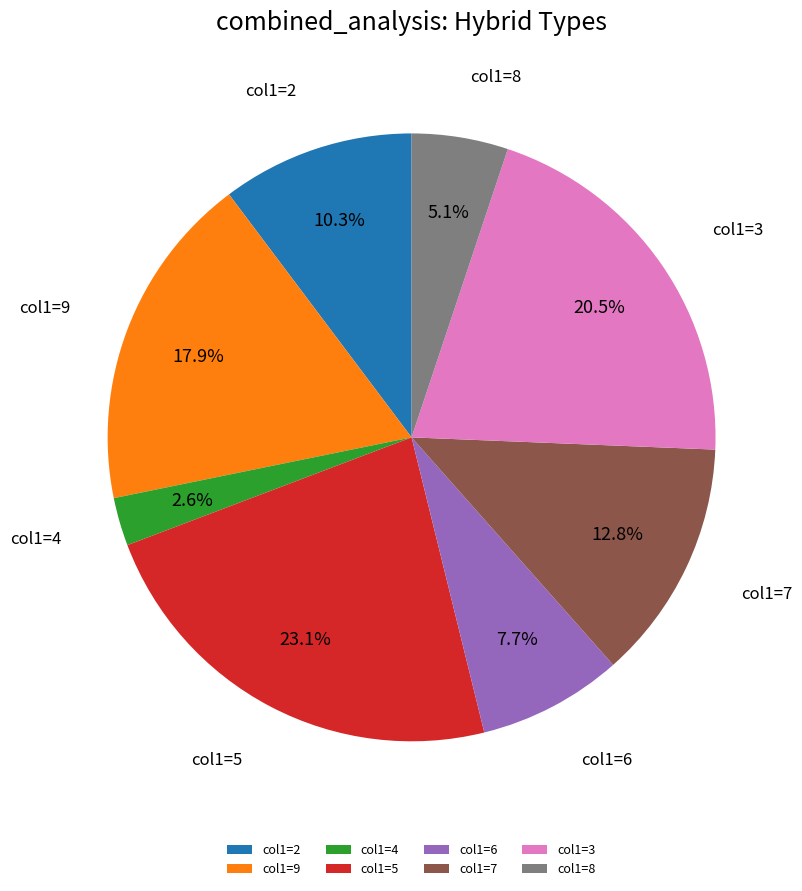

Rank the categories by value from lowest to highest.

col1=4, col1=8, col1=6, col1=2, col1=7, col1=9, col1=3, col1=5